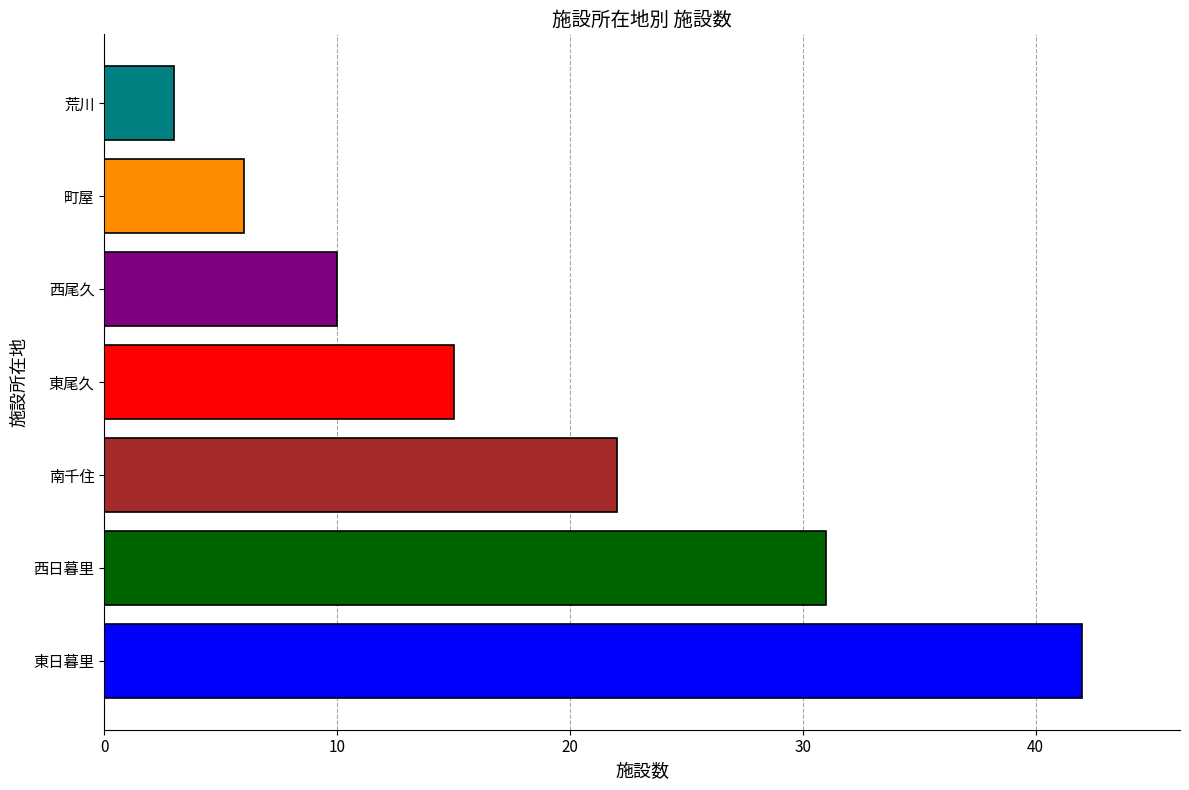

True or false: the data shows 31 at 西日暮里.

True